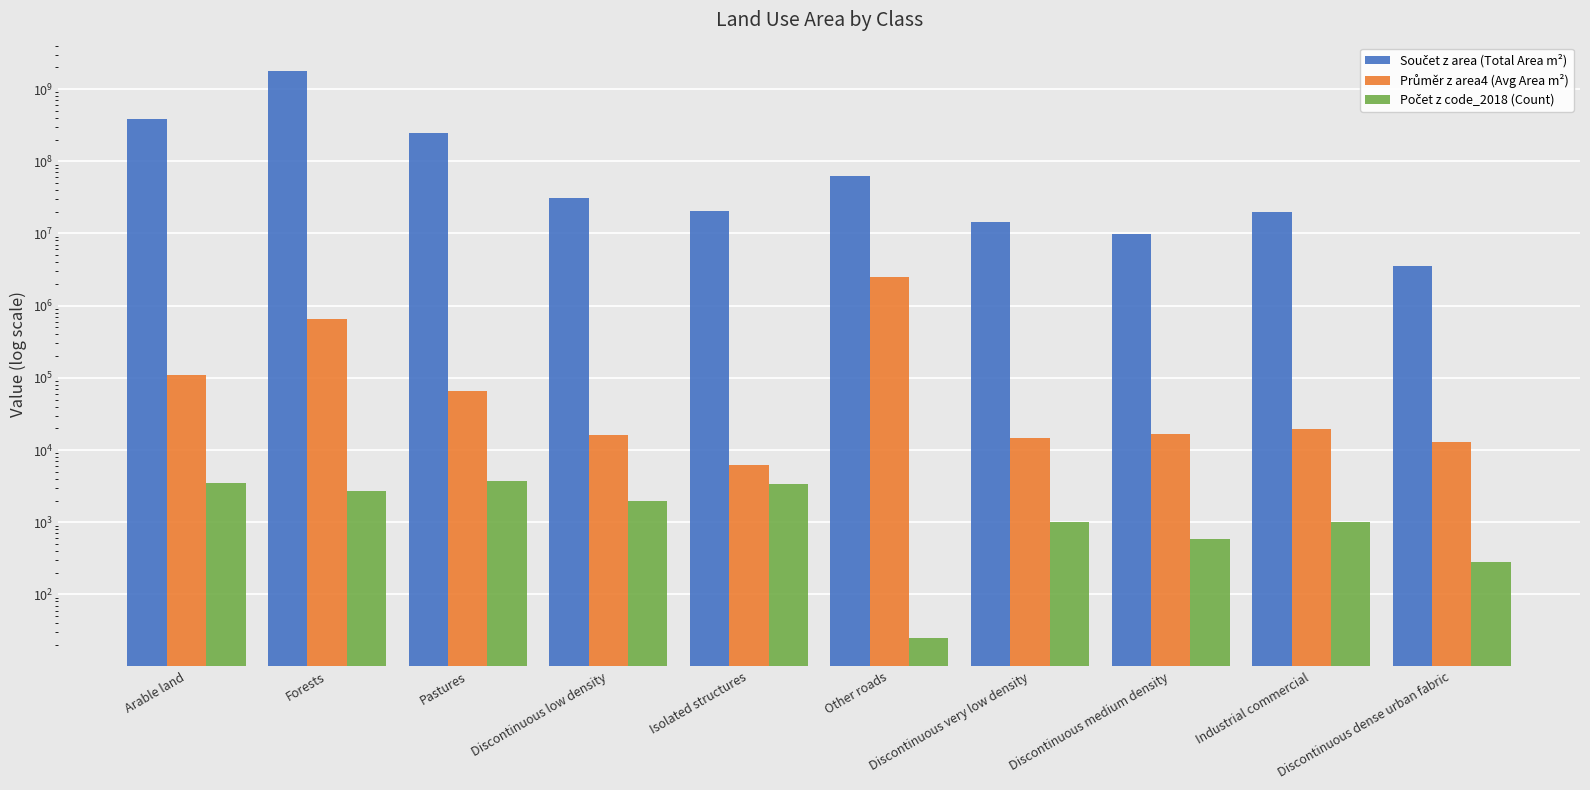

Reading left to right, what are all the values shown in this chart?

Součet z area (Total Area m²): Arable land=382951719.2	Forests=1777493269.8	Pastures=245611284.1	Discontinuous low density=31336155.6	Isolated structures=20786235.0	Other roads=62554476.3	Discontinuous very low density=14530073.9	Discontinuous medium density=9937947.5	Industrial commercial=19819544.7	Discontinuous dense urban fabric=3581635.5
Průměr z area4 (Avg Area m²): Arable land=109258.7	Forests=651096.4	Pastures=66742.2	Discontinuous low density=16111.1	Isolated structures=6182.7	Other roads=2502179.0	Discontinuous very low density=14486.6	Discontinuous medium density=16758.8	Industrial commercial=19526.7	Discontinuous dense urban fabric=12883.6
Počet z code_2018 (Count): Arable land=3505.0	Forests=2730.0	Pastures=3680.0	Discontinuous low density=1945.0	Isolated structures=3362.0	Other roads=25.0	Discontinuous very low density=1003.0	Discontinuous medium density=593.0	Industrial commercial=1015.0	Discontinuous dense urban fabric=278.0